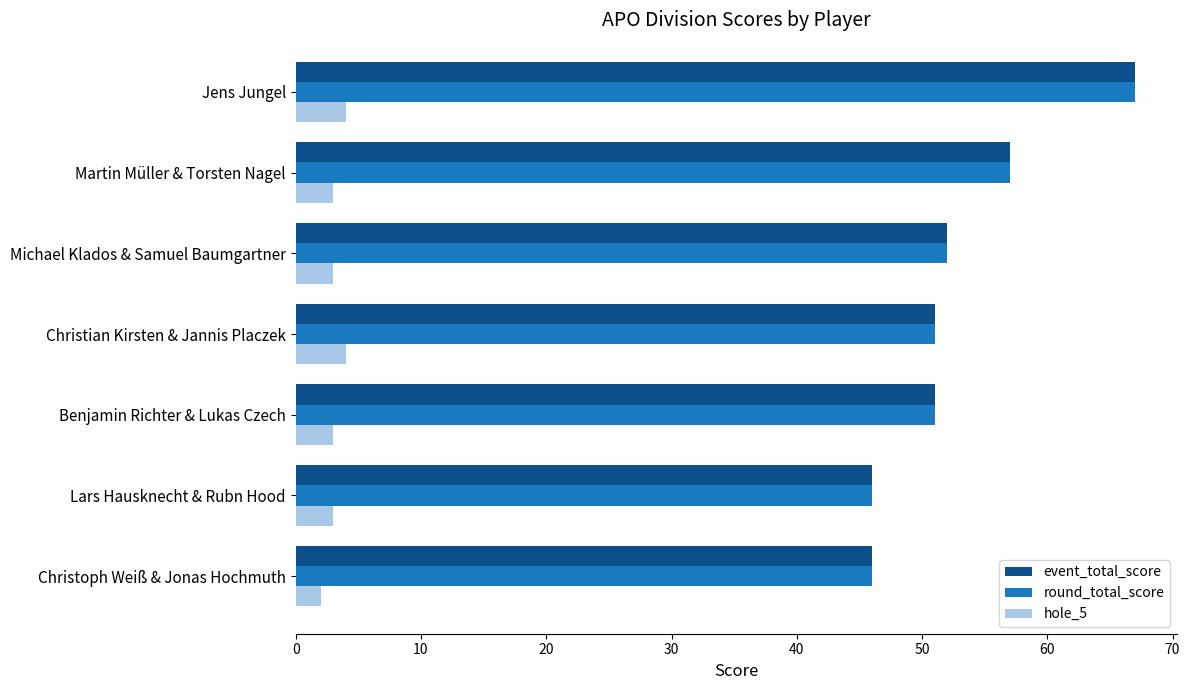

At which label is event_total_score closest to 56?

Martin Müller & Torsten Nagel